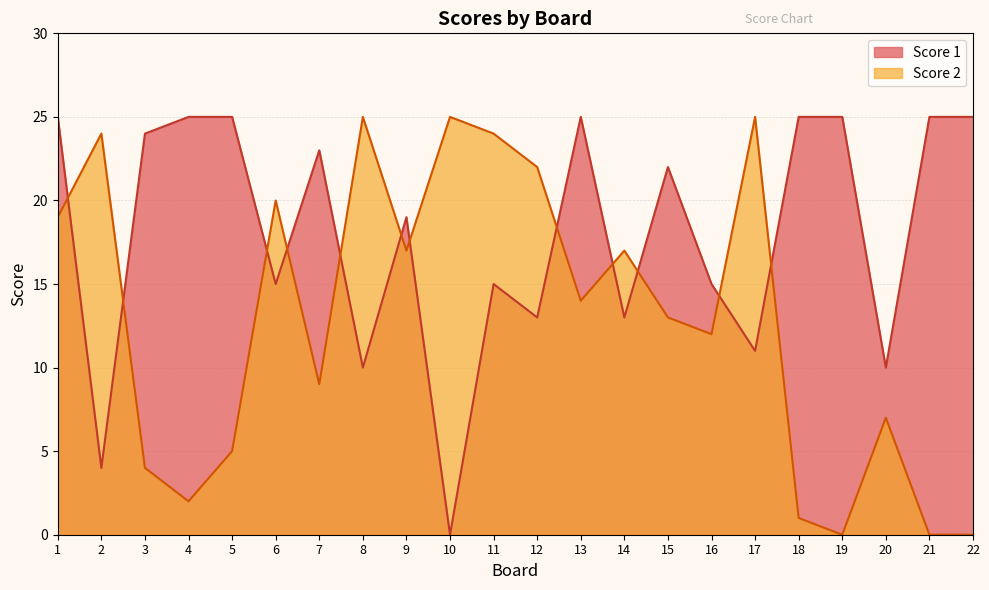

Which has a higher value, 12 or 22?

22